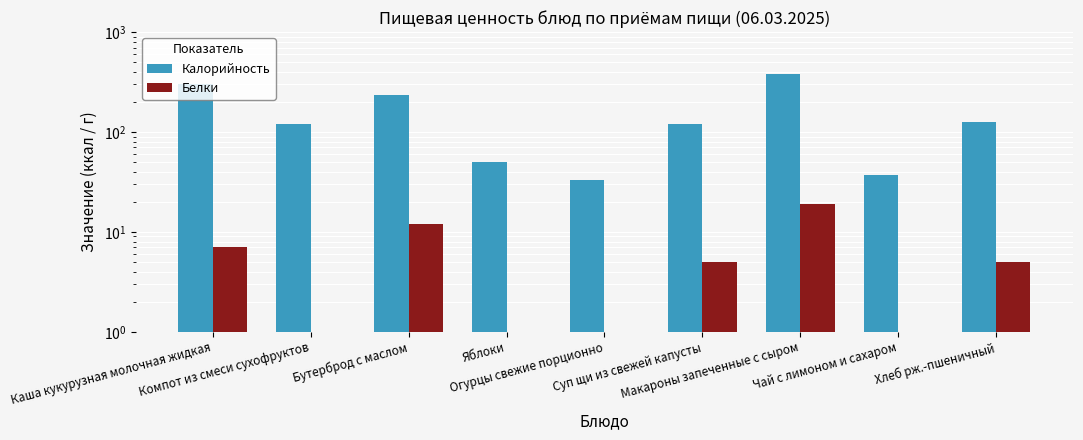

Are the bars horizontal?

No